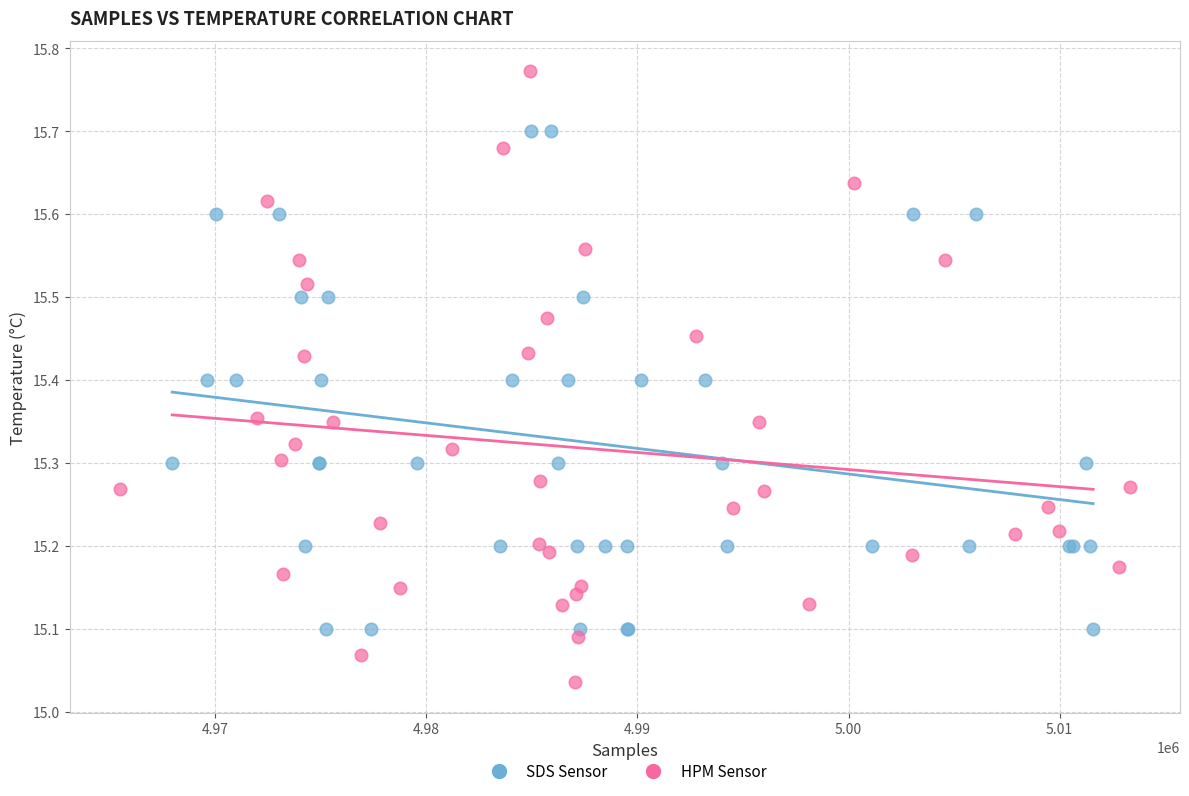

Which series reaches the minimum Y coordinate?

HPM Sensor